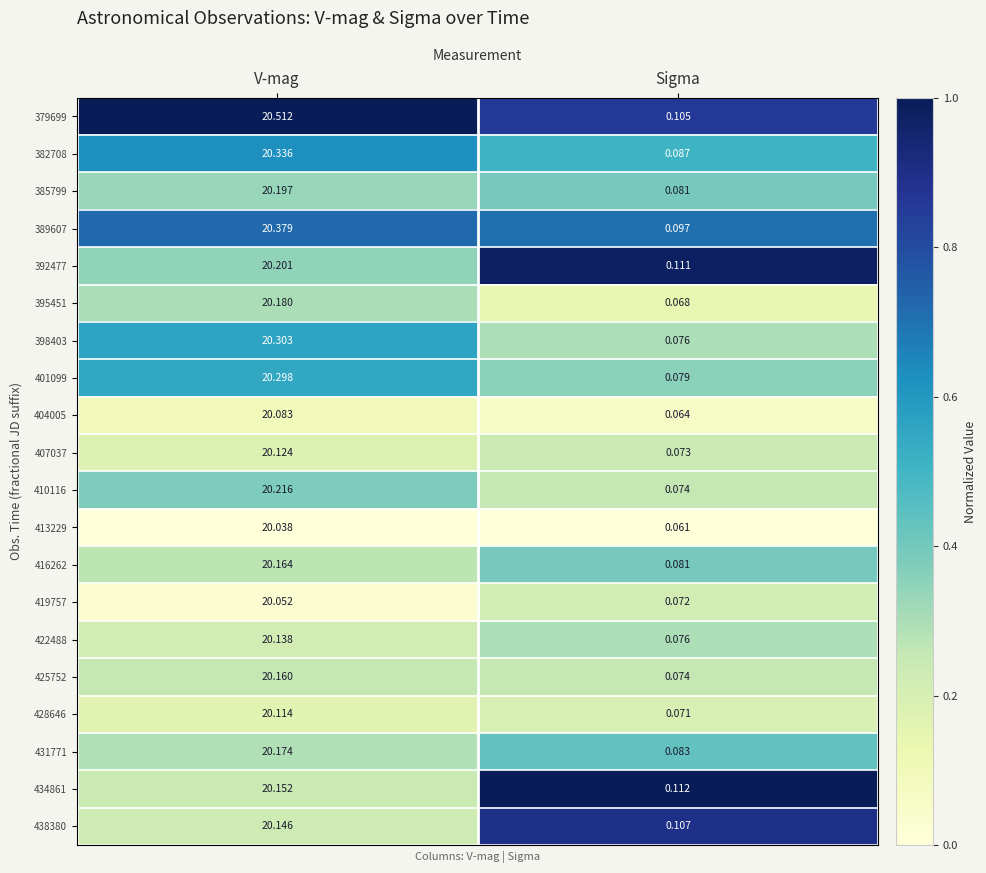

Is the value of 385799 at V-mag greater than the value of 419757 at V-mag?

Yes